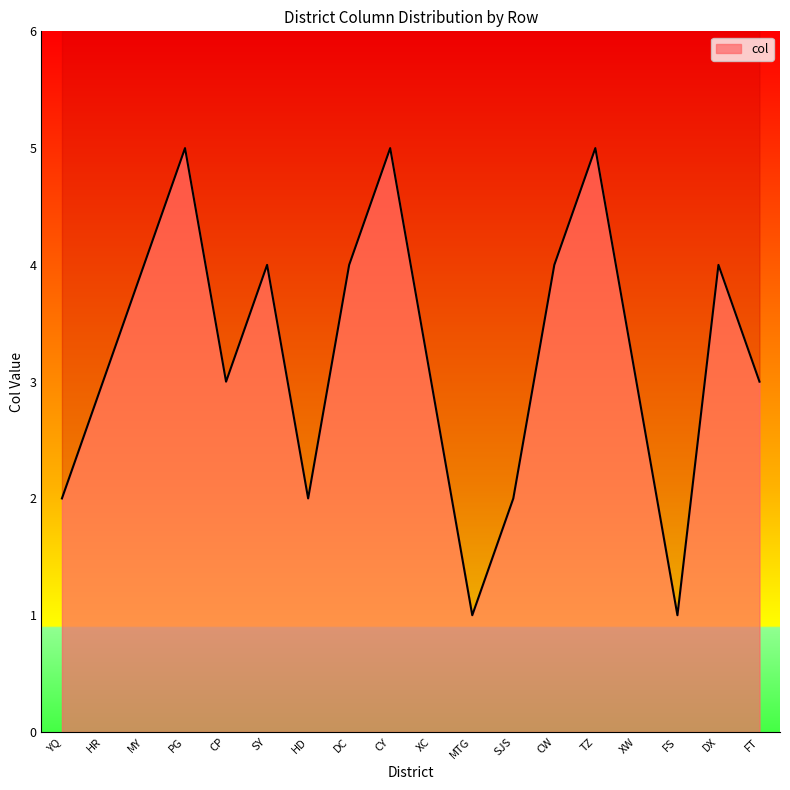

Reading right to left, list all the values displayed in this chart.

3	4	1	3	5	4	2	1	3	5	4	2	4	3	5	4	3	2